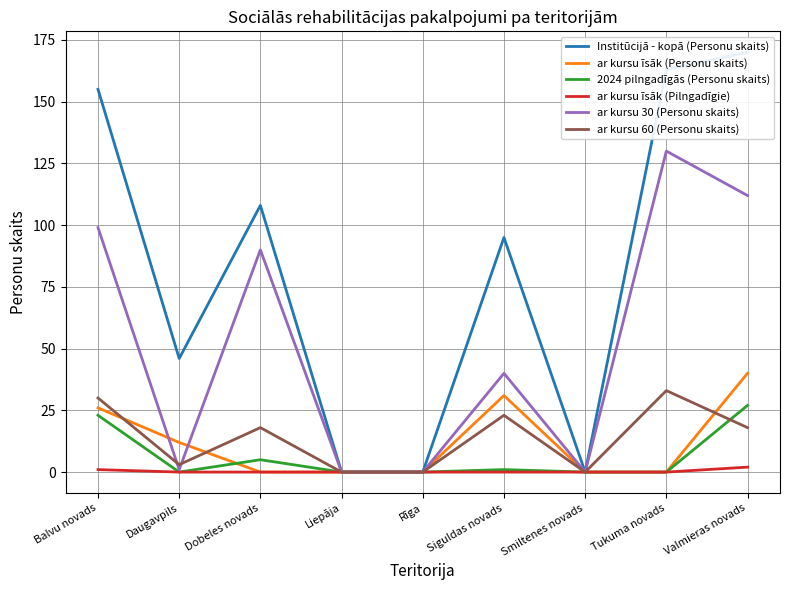

How many intersections are there between ar kursu īsāk (Personu skaits) and ar kursu 30 (Personu skaits)?

2